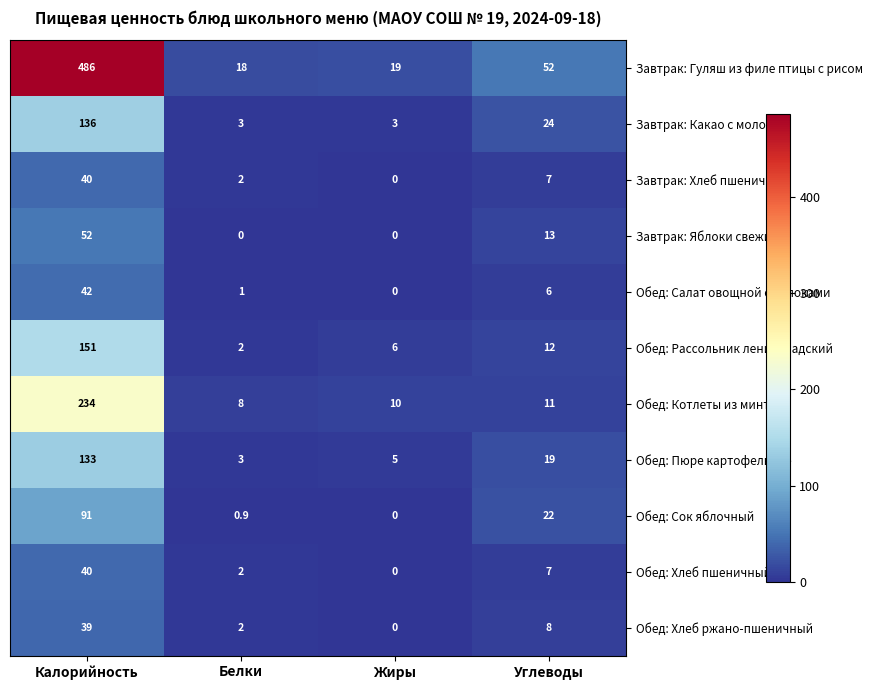

How many categories are shown in the chart?

4